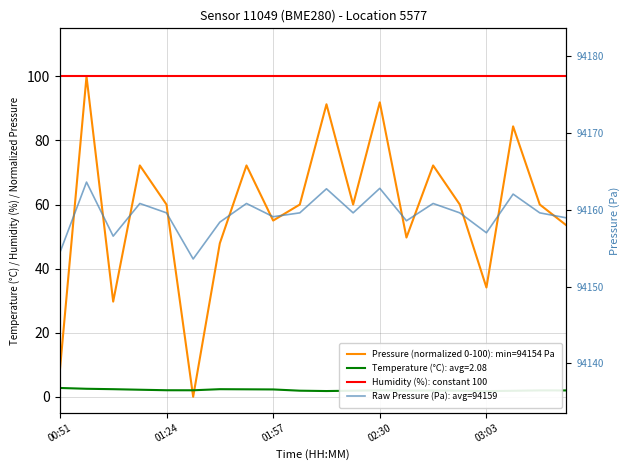

Is it true that Pressure (normalized 0-100): min=94154 Pa equals 34.1 at 03:03?

True